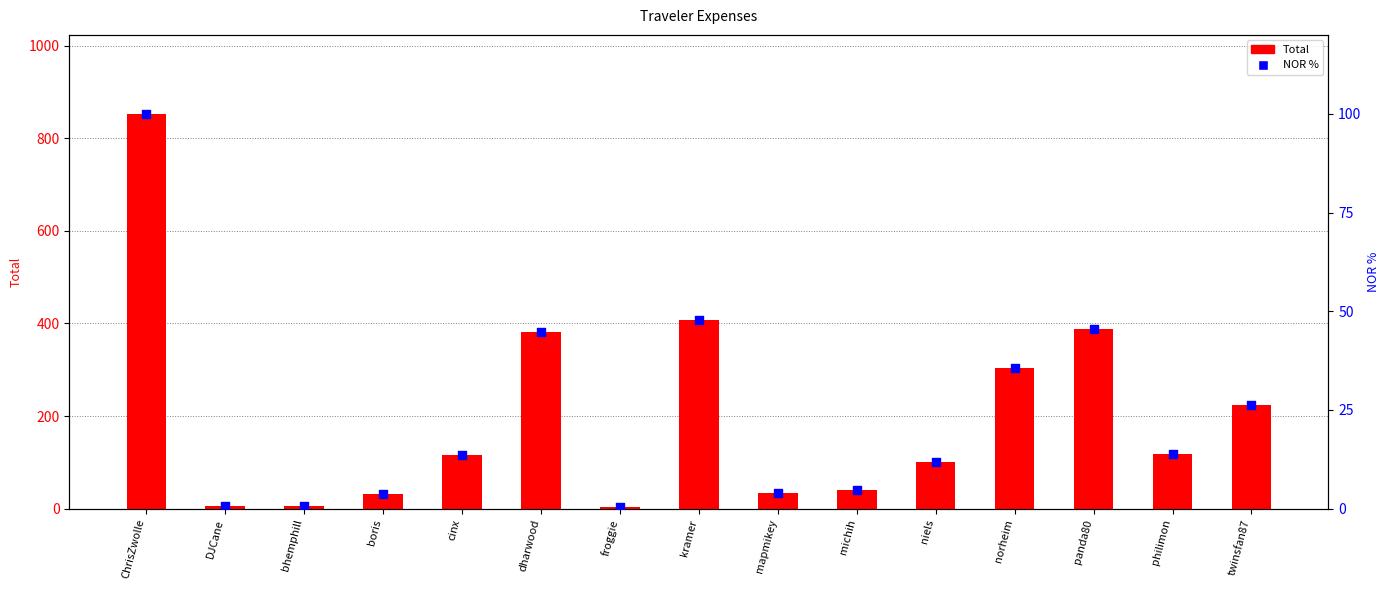

Which series has the largest total across all categories?

Total